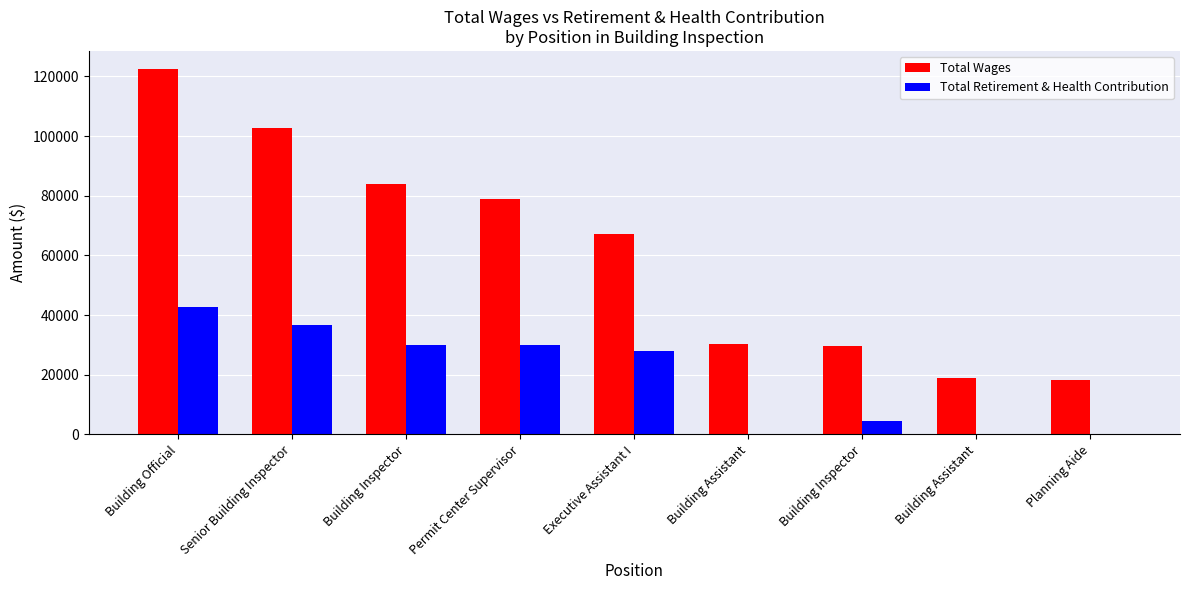

Which series has the largest total across all categories?

Total Wages